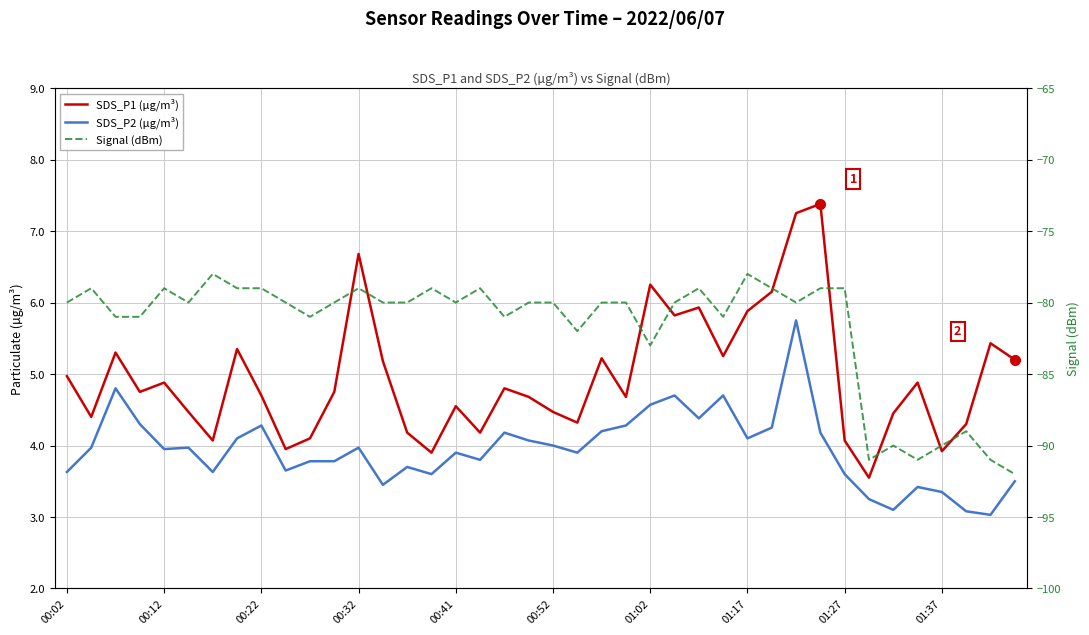

What is the highest value of the Signal (dBm) series?

-78.0